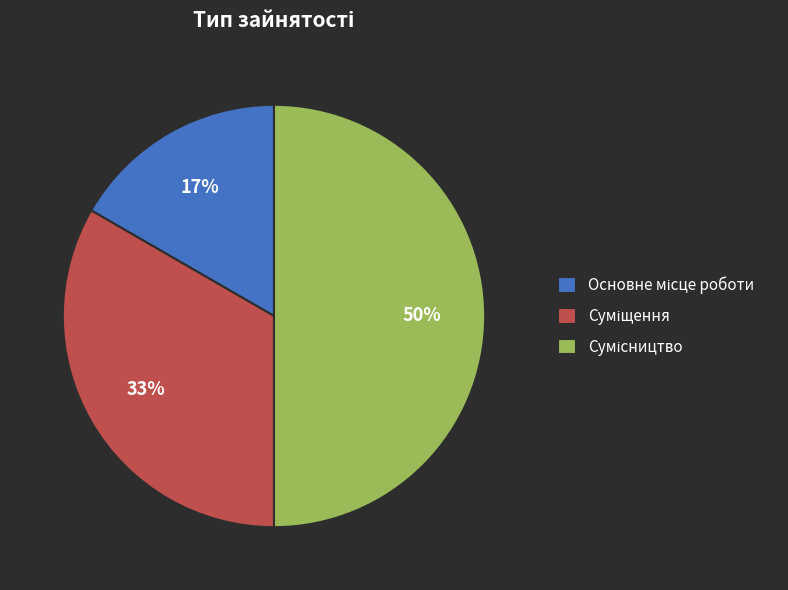

To the nearest percent, what is the difference between the largest and smallest slice percentages?

33%